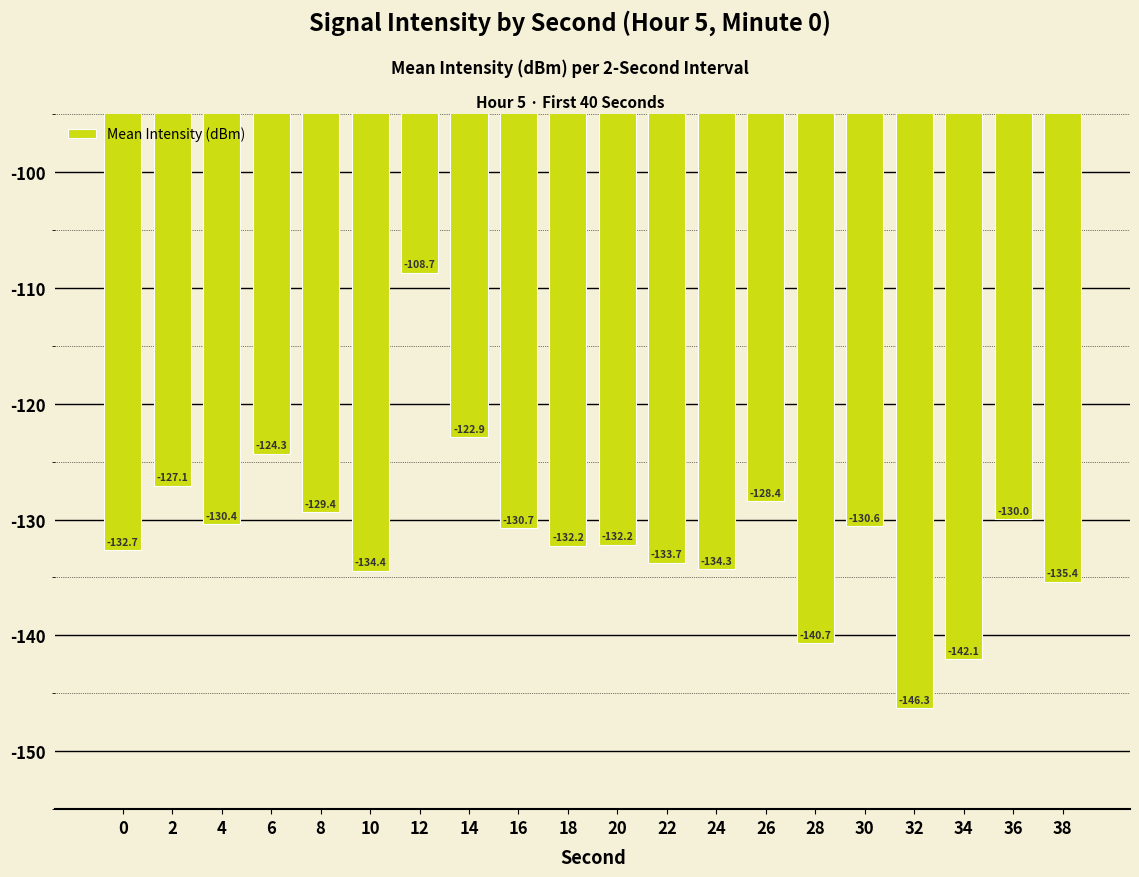

What is the value of the 6th bar from the left?

-134.4